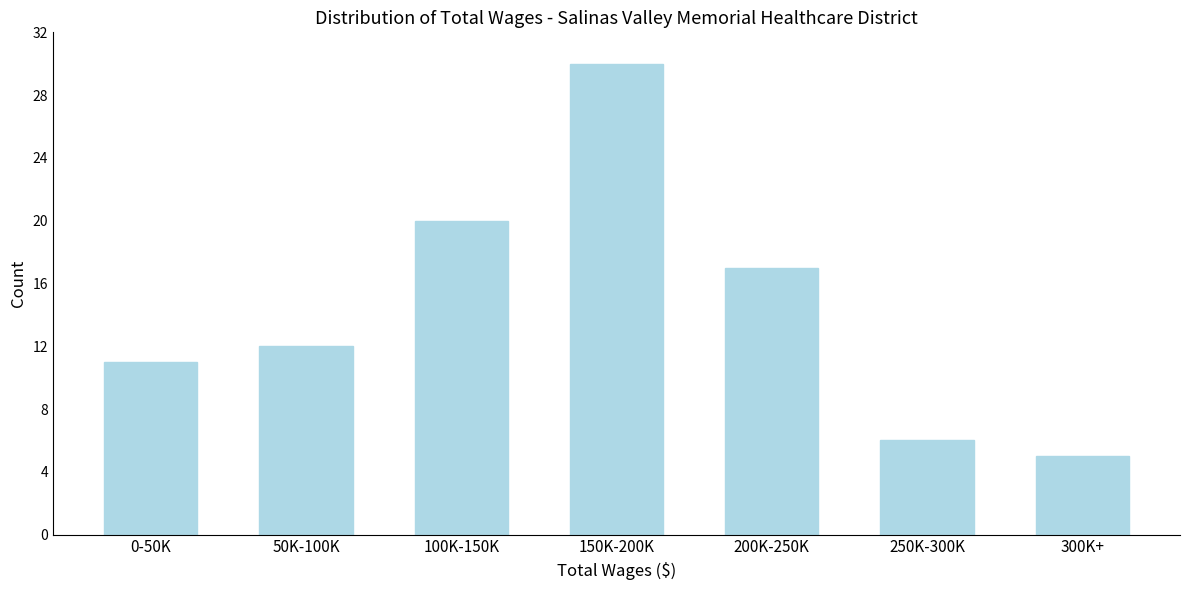

Reading left to right, extract all data points from this chart.

0-50K=11	50K-100K=12	100K-150K=20	150K-200K=30	200K-250K=17	250K-300K=6	300K+=5